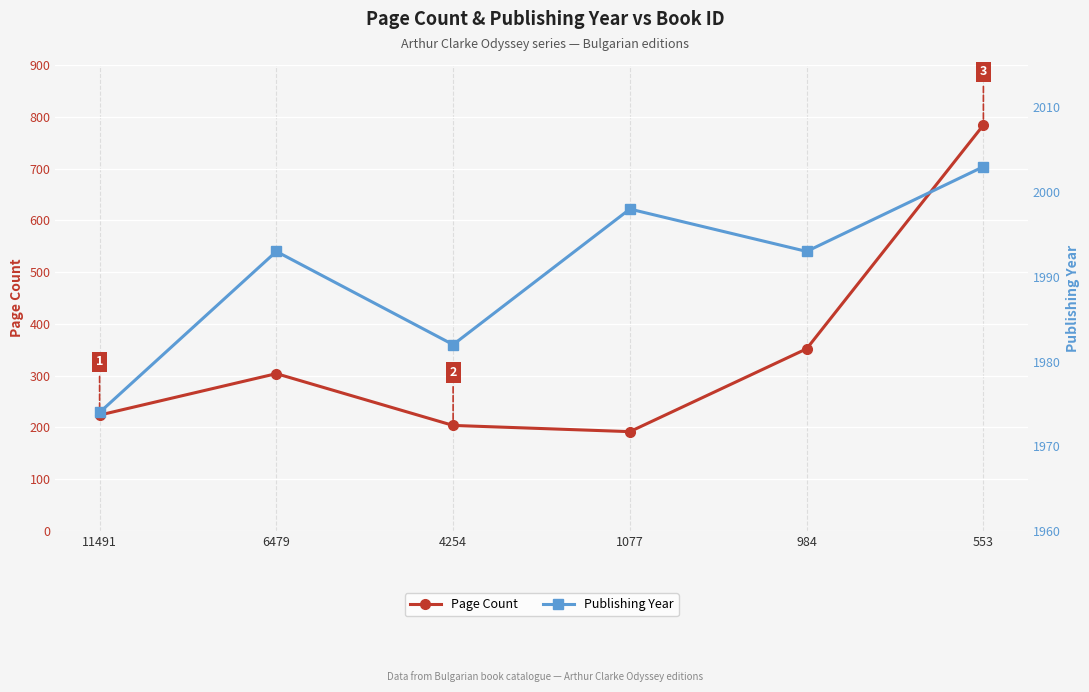

What is the value of the Publishing Year point at the 6th from the left?

2003